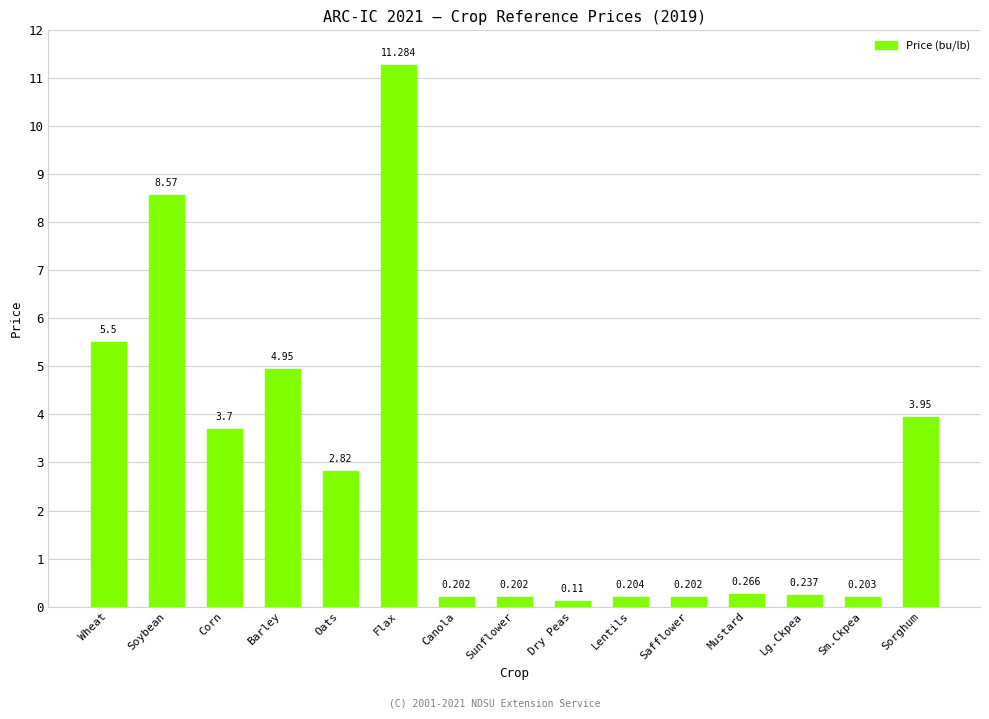

What position from the left is Canola?

7